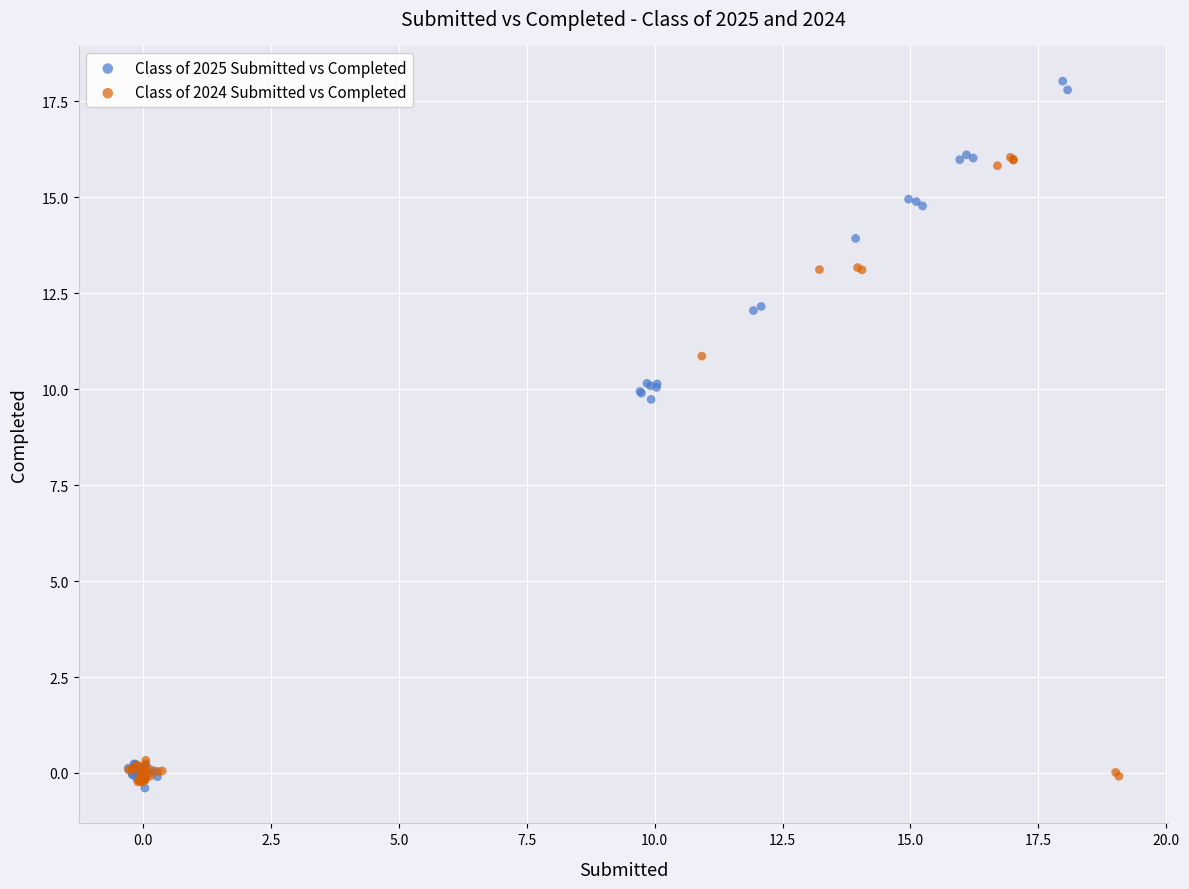

Which series contains the highest Y value?

Class of 2025 Submitted vs Completed